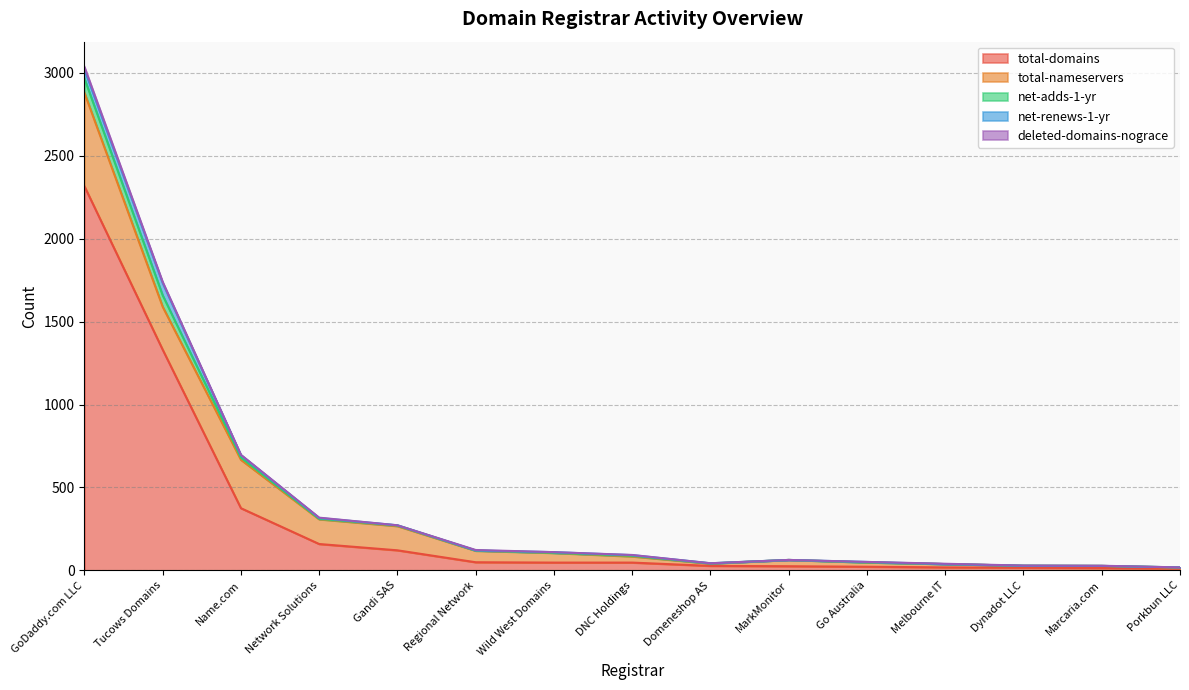

What is the label of the 9th point from the right?

Wild West Domains